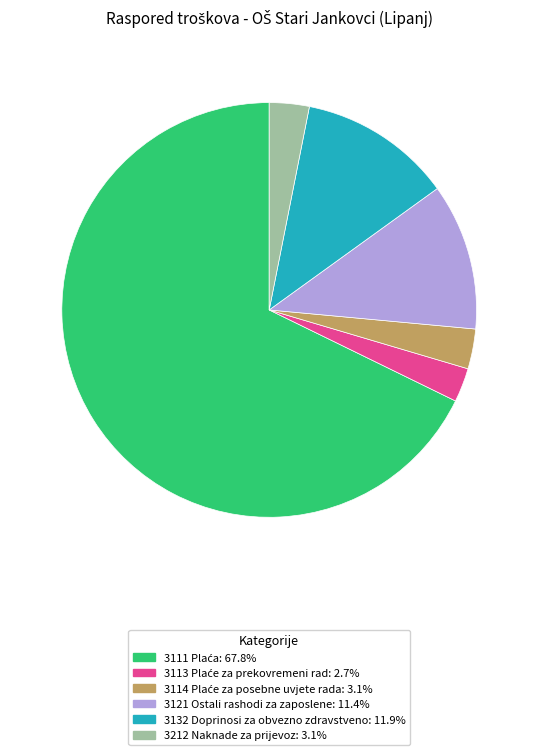

The 3132 Doprinosi za obvezno zdravstveno slice represents 12% of the pie. True or false?

True